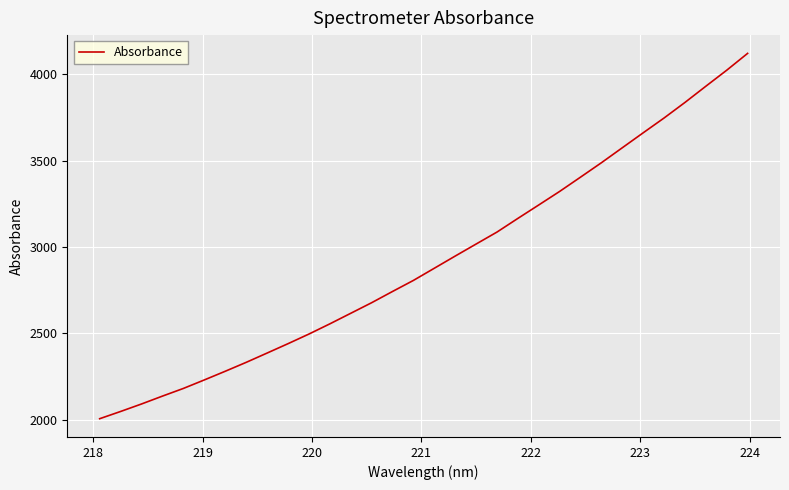

What is the greatest value displayed?

4120.1